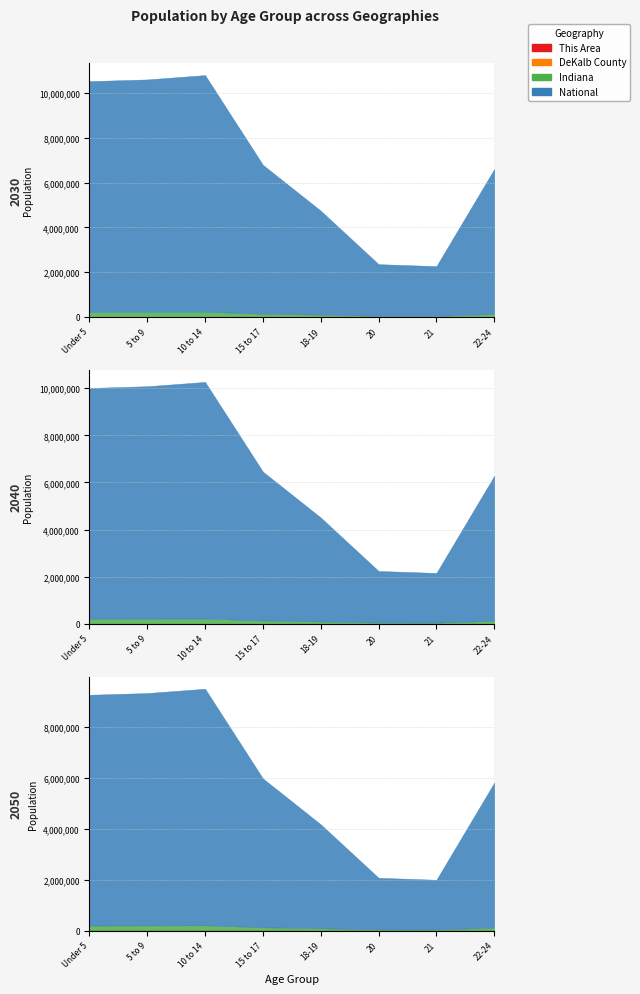

Is it true that National equals 2951551 at 18-19?

False